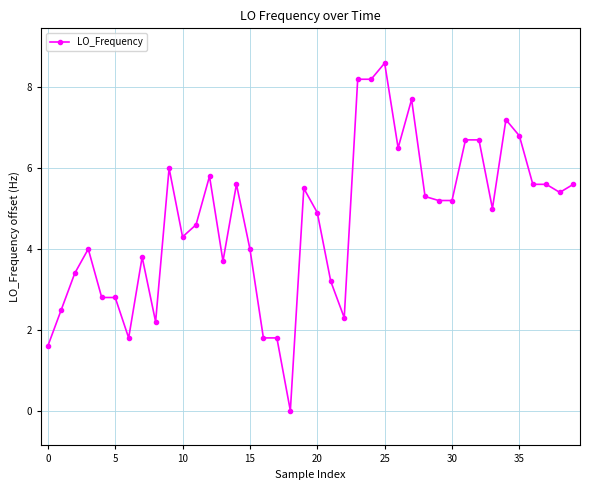

What is the maximum value shown in the chart?

8.6